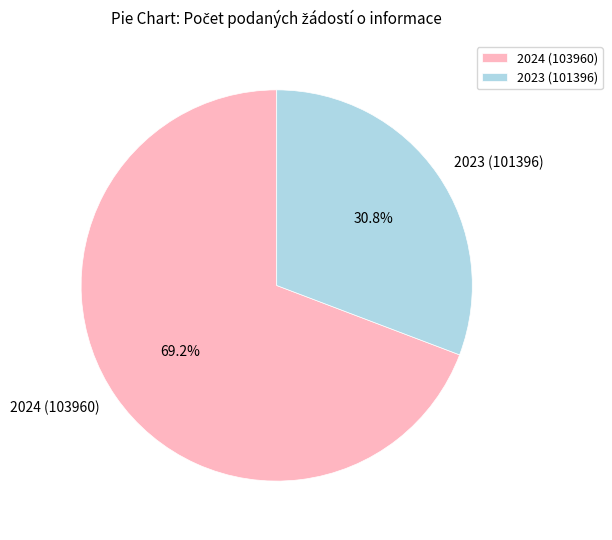

Count the number of slices in the pie.

2